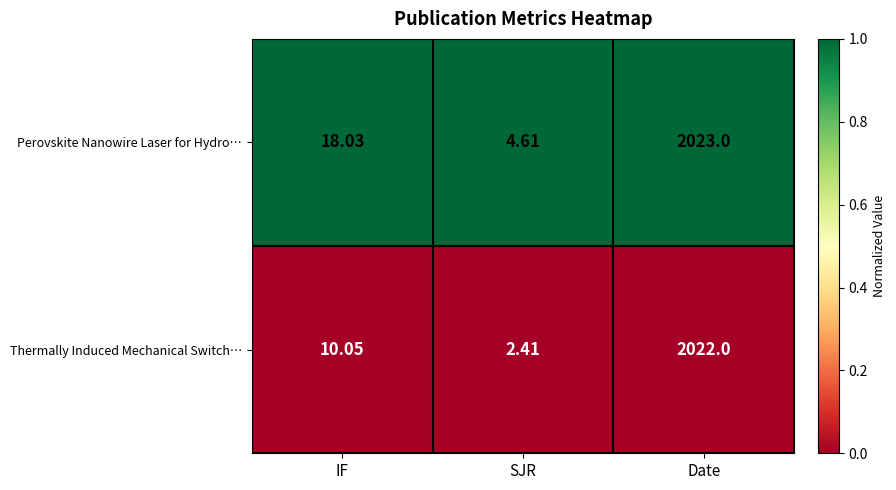

Where is Thermally Induced Mechanical Switch… nearest to the value 1012?

IF